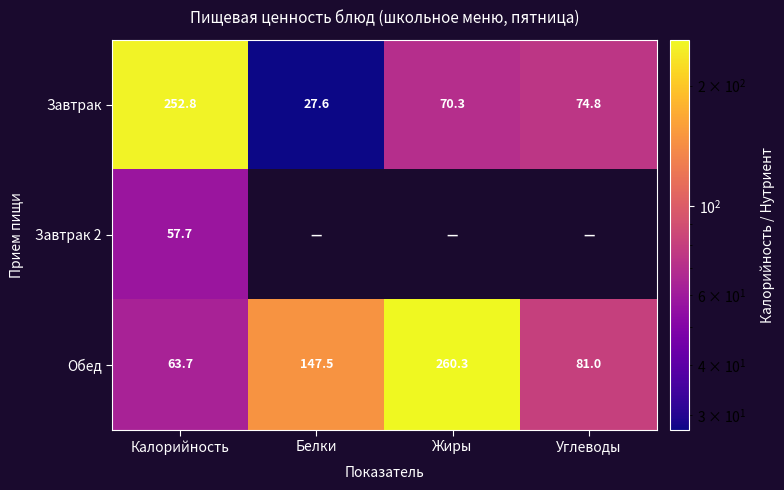

What is the total value across all series at Калорийность?

374.2